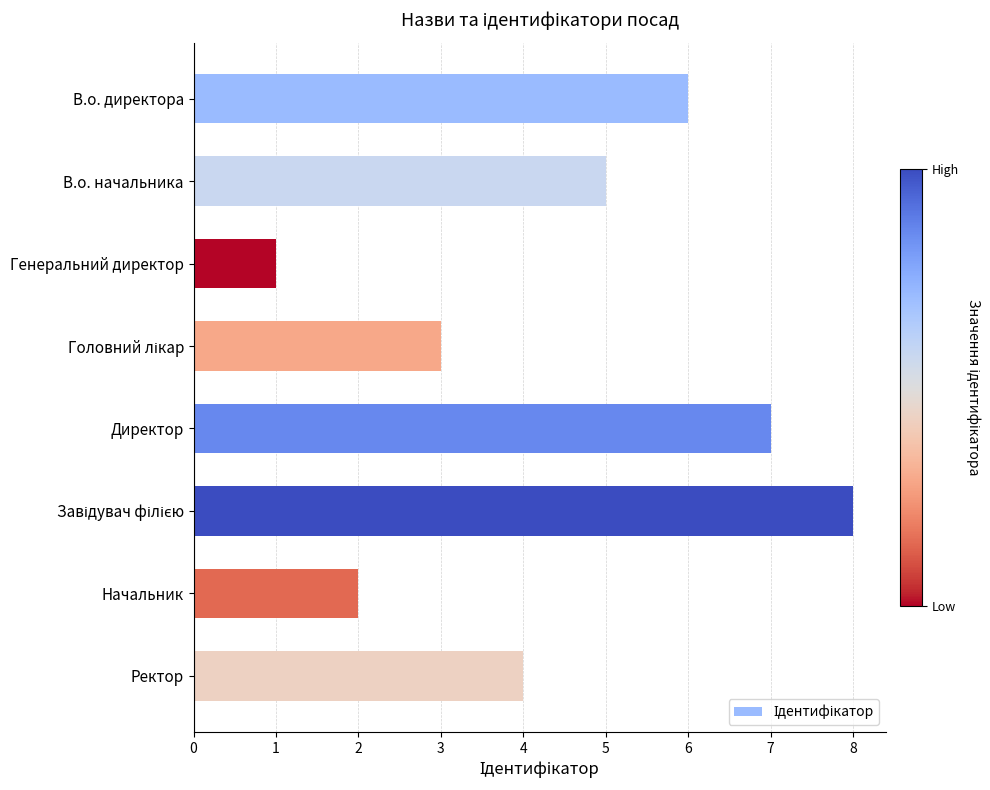

What position from the top is В.о. директора?

1